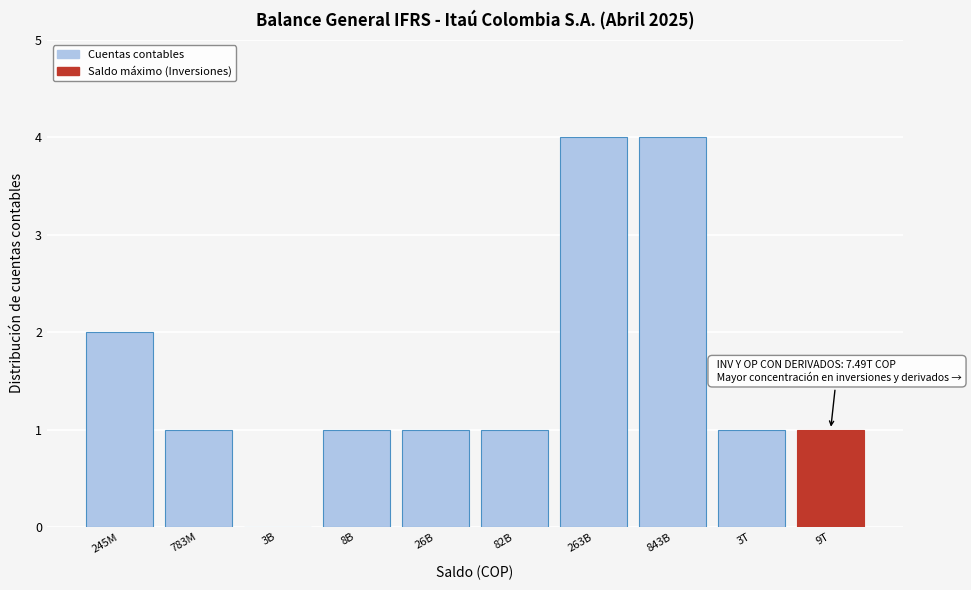

Reading left to right, list all the values displayed in this chart.

245M=2	783M=1	3B=0	8B=1	26B=1	82B=1	263B=4	843B=4	3T=1	9T=1